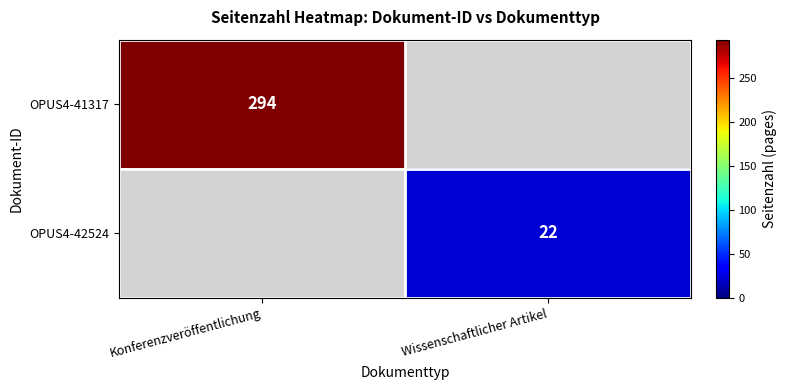

Is it true that OPUS4-42524 equals 10.2 at Wissenschaftlicher Artikel?

False